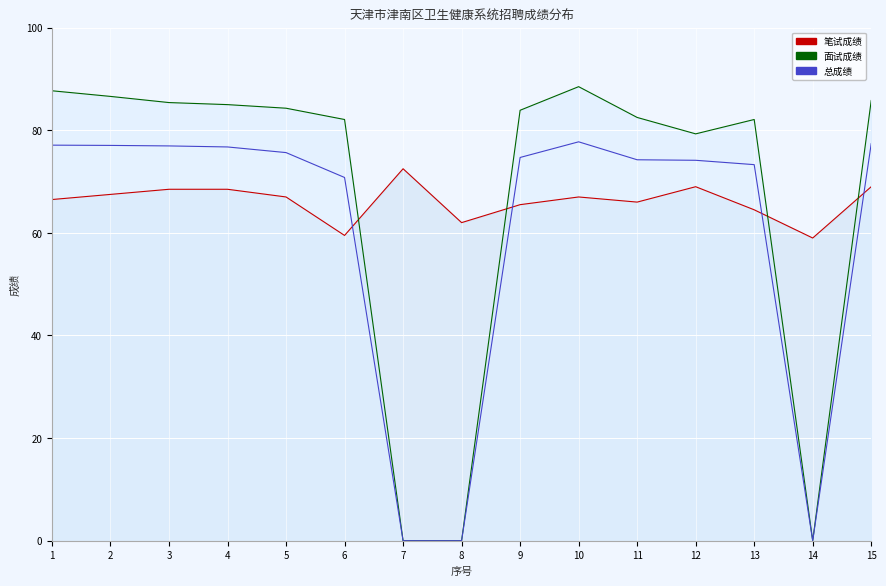

Rank the categories by 总成绩_line value from lowest to highest.

7, 8, 14, 6, 13, 12, 11, 9, 5, 4, 3, 2, 1, 15, 10